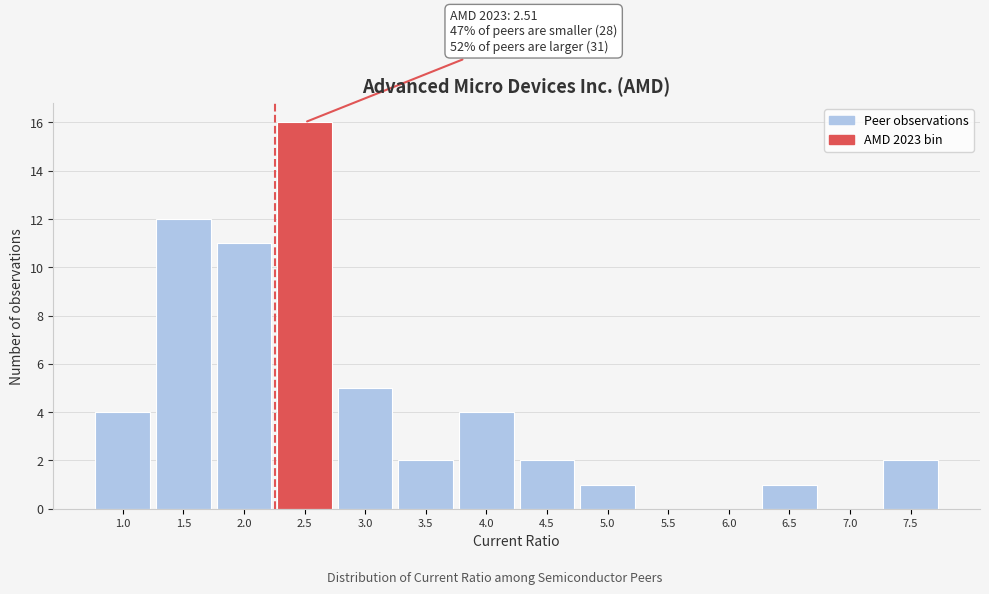

Reading left to right, extract all data points from this chart.

1.0=4	1.5=12	2.0=11	2.5=16	3.0=5	3.5=2	4.0=4	4.5=2	5.0=1	5.5=0	6.0=0	6.5=1	7.0=0	7.5=2